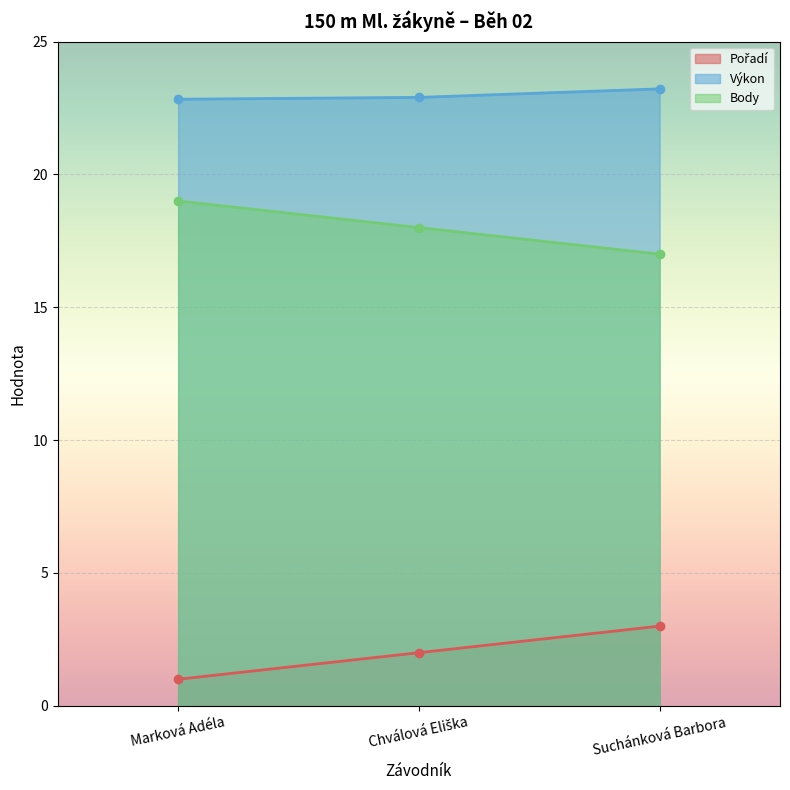

What are all the series names shown in the legend?

Pořadí, Výkon, Body